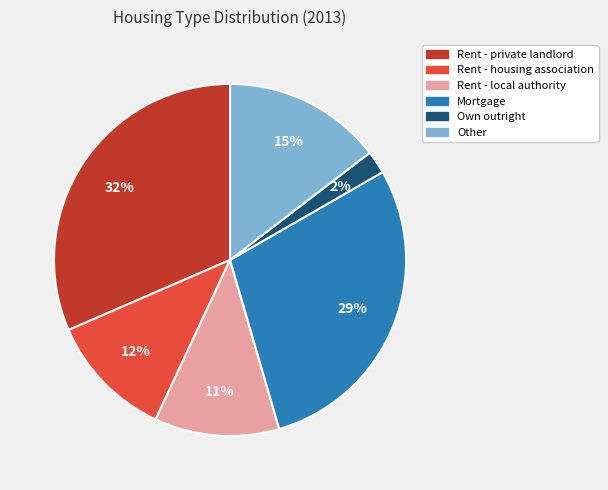

To the nearest percent, what is the average slice percentage?

17%